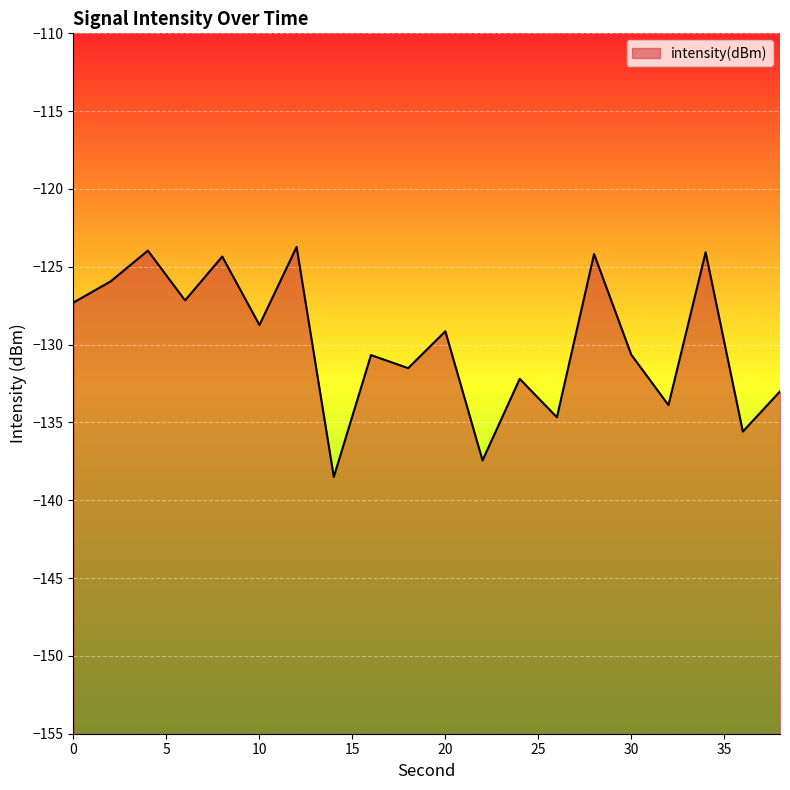

Reading left to right, transcribe all the data shown in this chart.

-127.3	-125.9	-124.0	-127.2	-124.3	-128.7	-123.7	-138.5	-130.7	-131.5	-129.1	-137.4	-132.2	-134.7	-124.2	-130.6	-133.9	-124.1	-135.6	-133.0